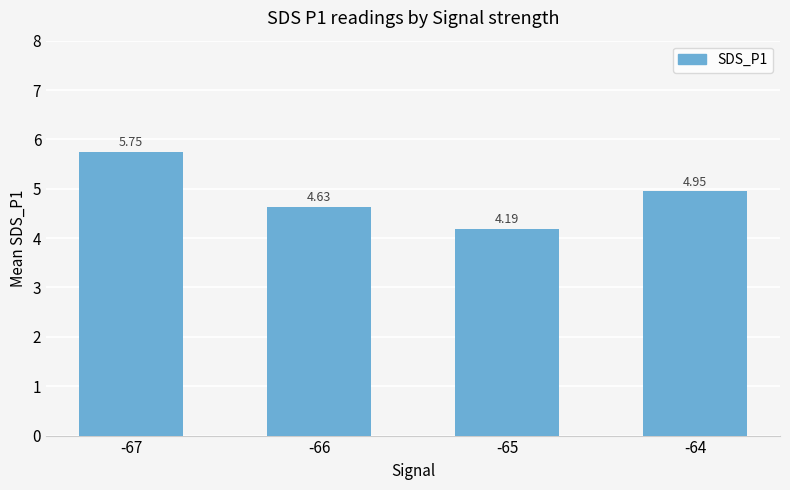

Count the number of data series in this chart.

1